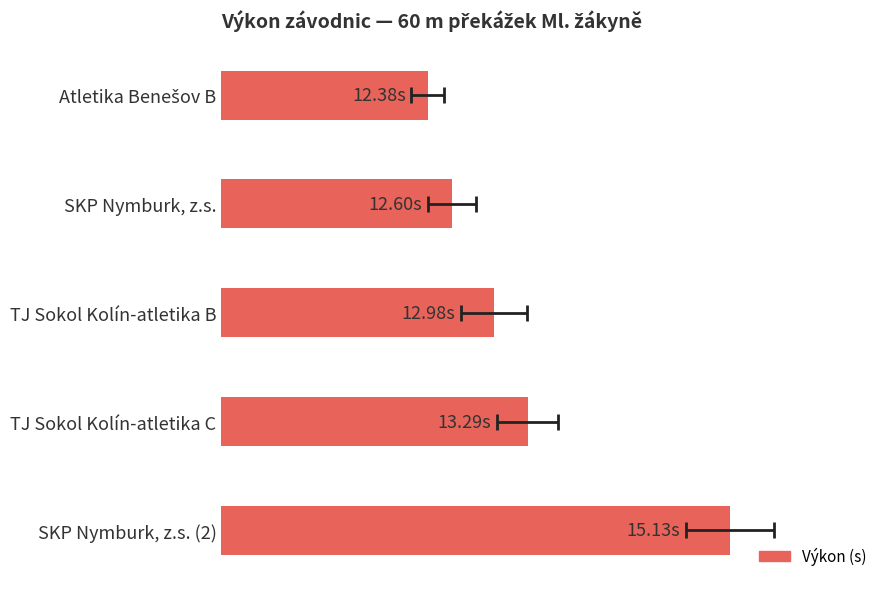

What is the value of the 4th bar from the left?

13.3